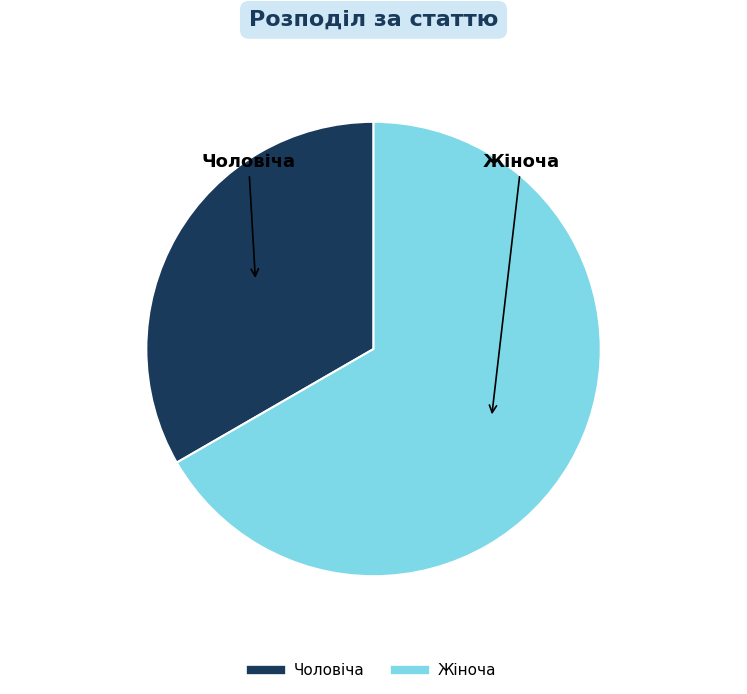

Count the number of slices in the pie.

2